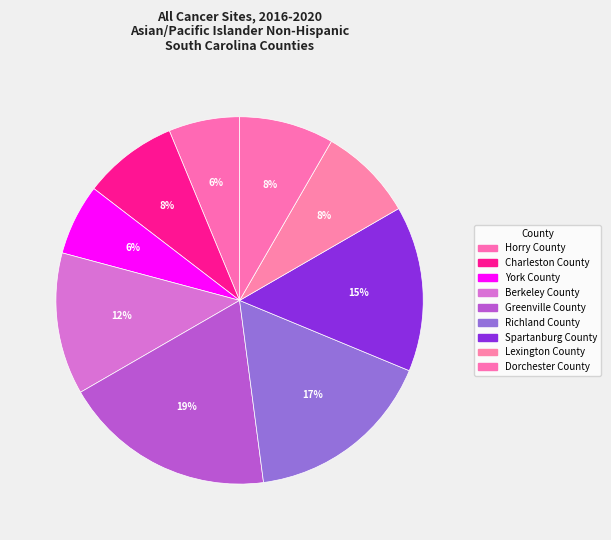

To the nearest percent, what is the combined percentage of Richland County and Lexington County?

25%